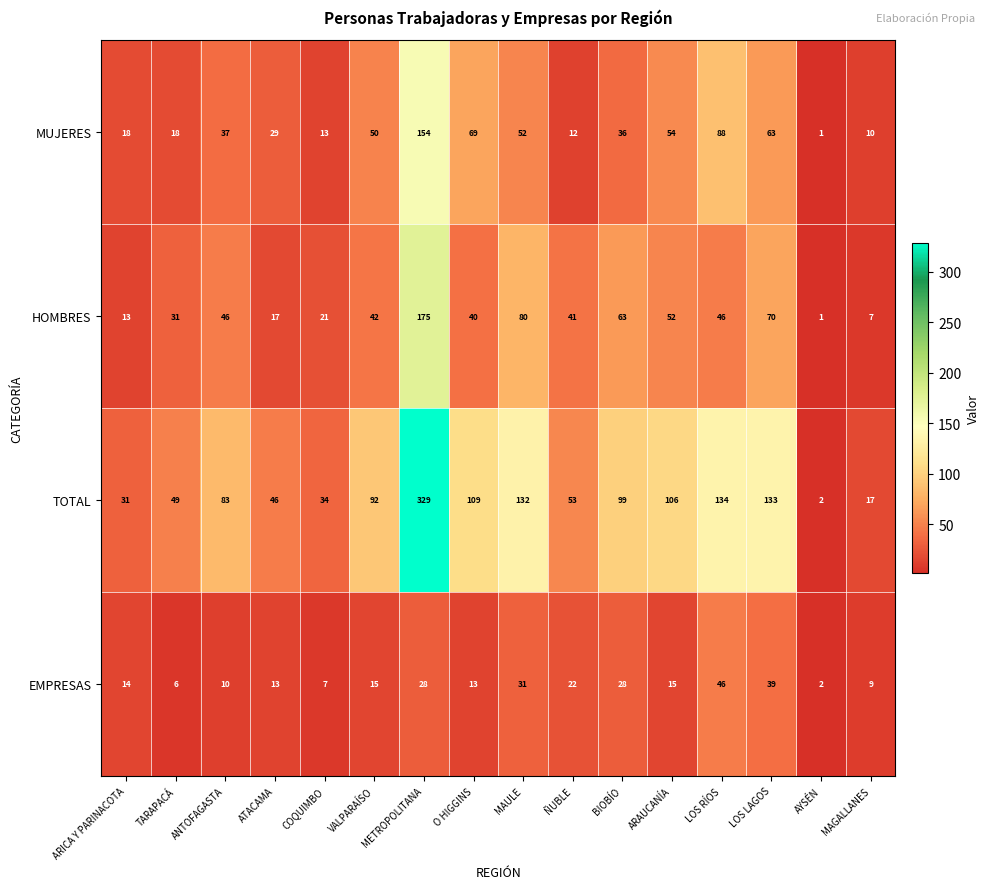

The EMPRESAS series shows 28 at BIOBÍO. True or false?

True